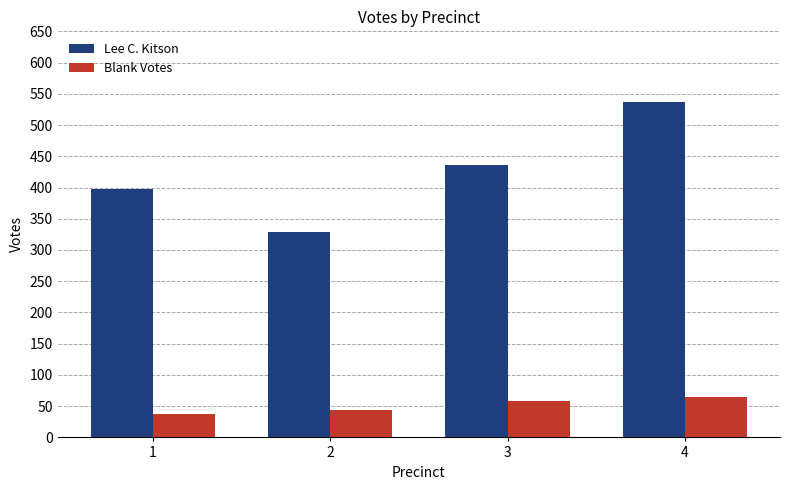

What are all the series names shown in the legend?

Lee C. Kitson, Blank Votes